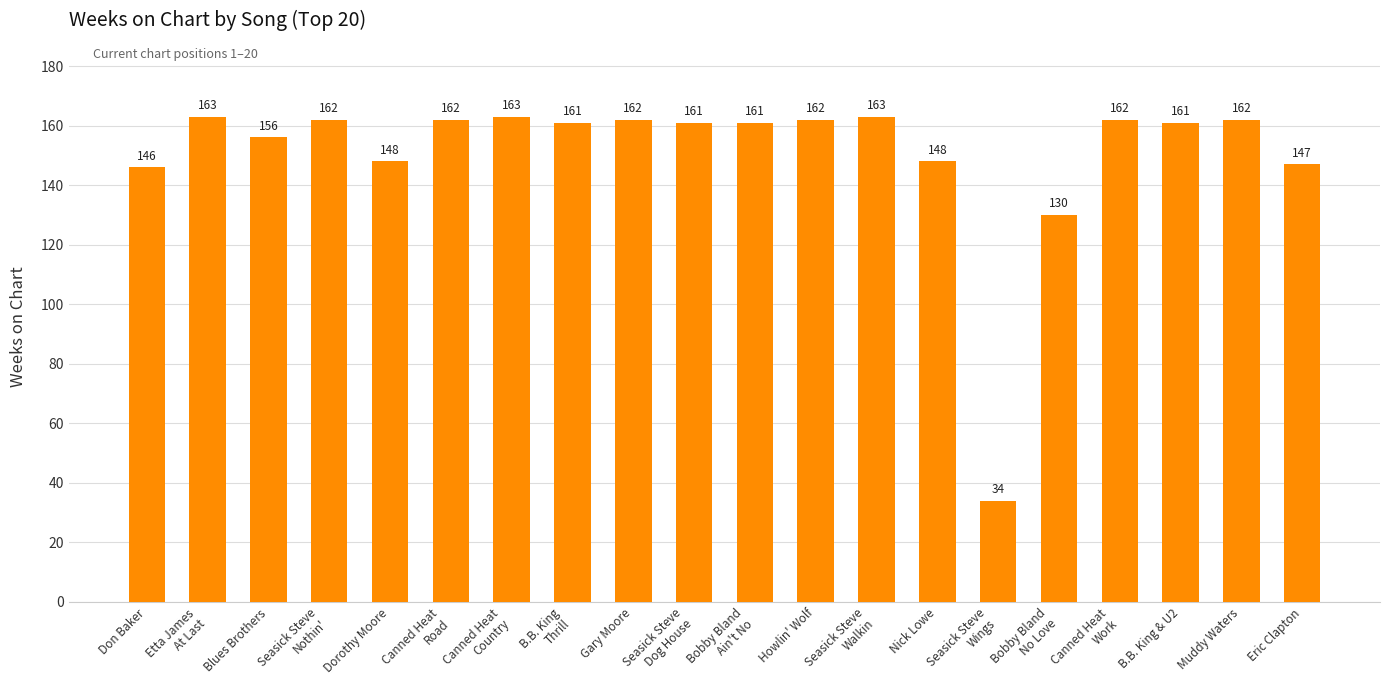

What is the value of the 4th bar from the left?

162